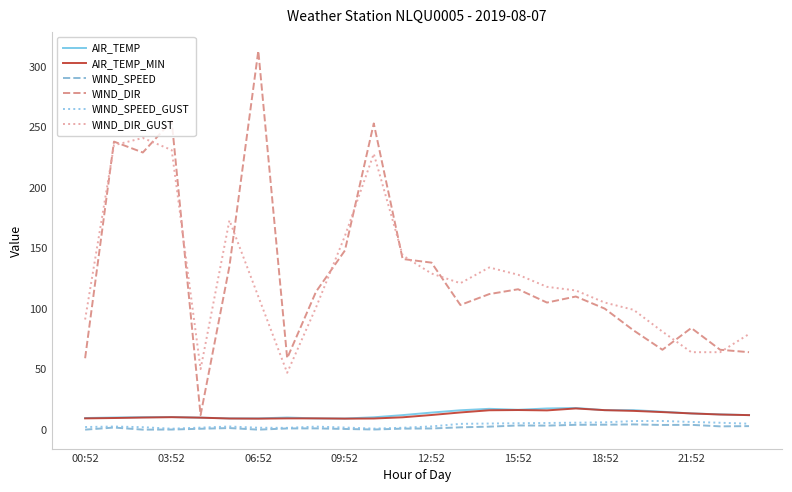

What is the lowest value of the WIND_DIR_GUST series?

47.0